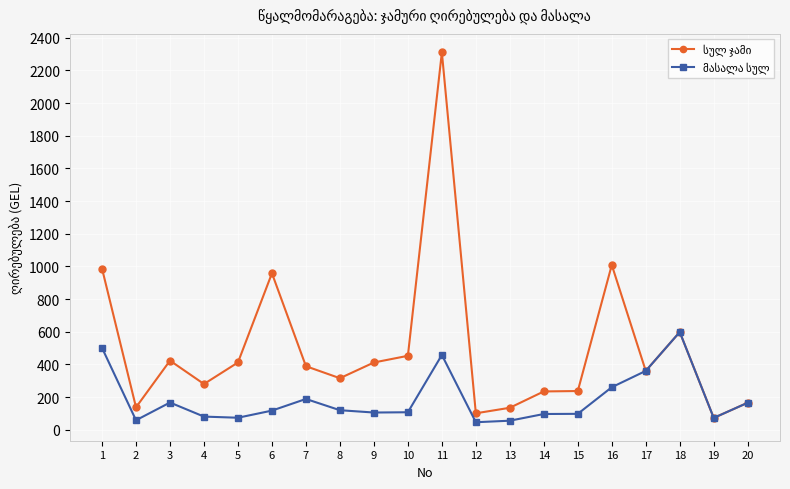

What is the maximum value shown in the chart?

2310.9